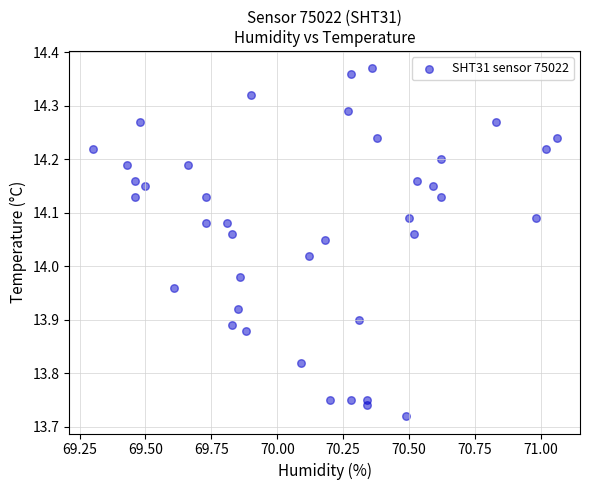

What is the range of X values (max minus min)?

1.8